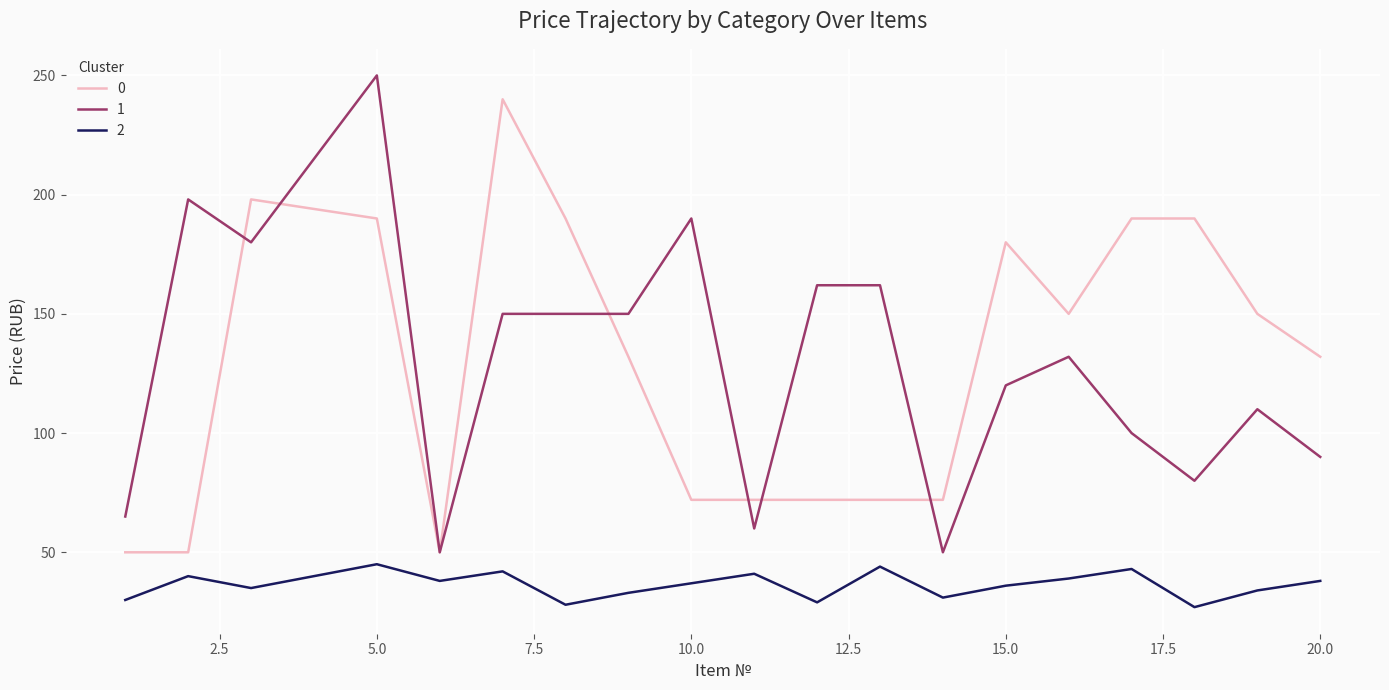

What is the difference between the maximum and minimum values in the 2 series?

18